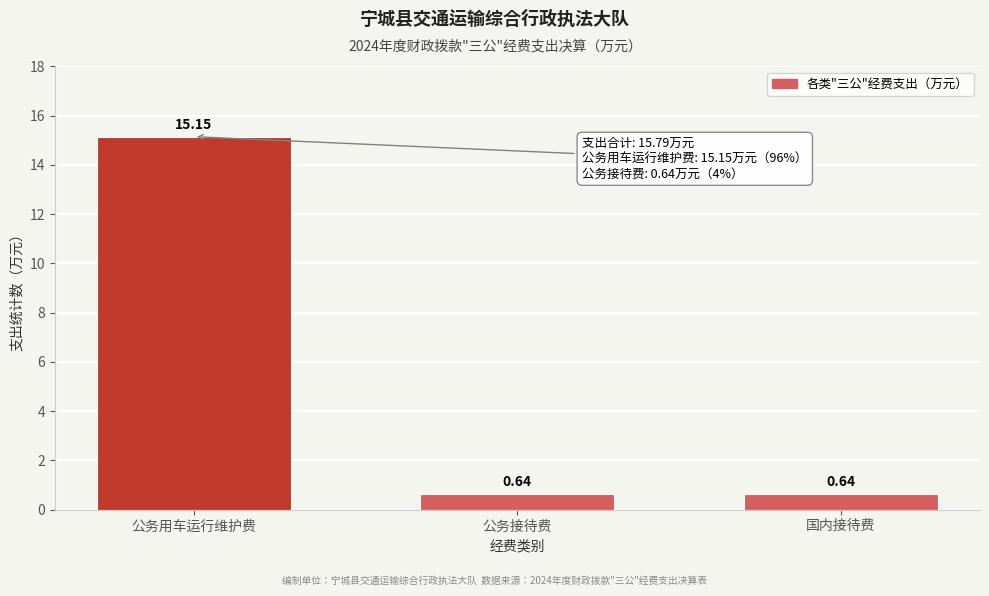

What is the sum of all values?

16.4